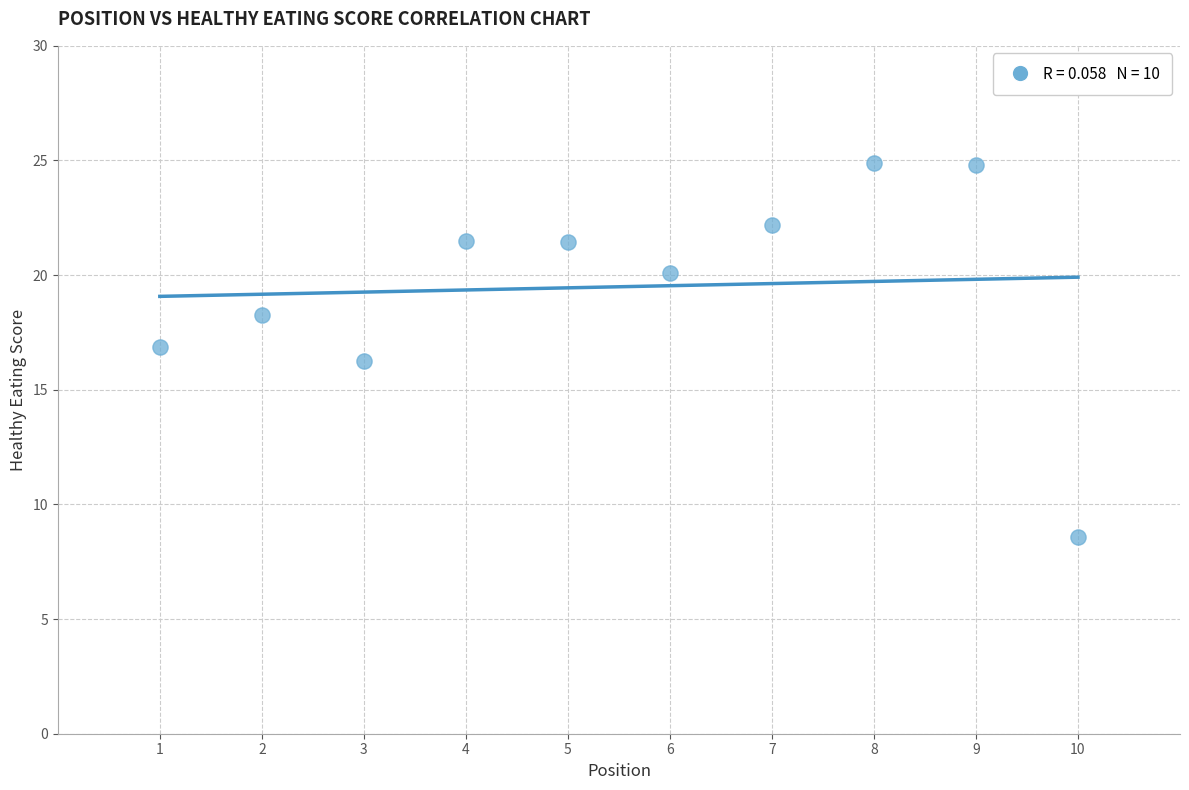

What is the range of Y values (max minus min)?

16.3